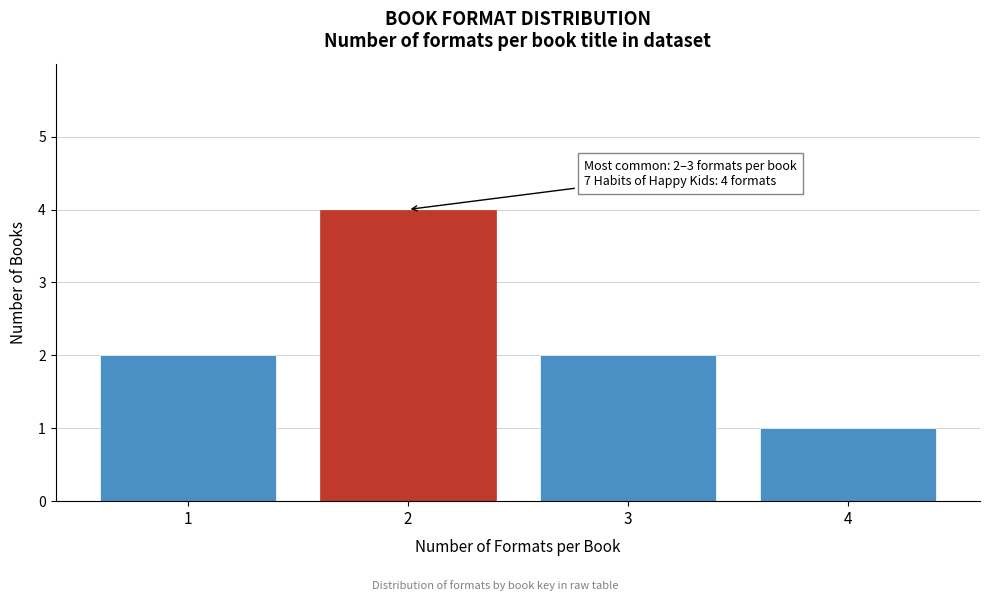

Over which range of the x-axis is the bar tallest?

1.5 to 2.5